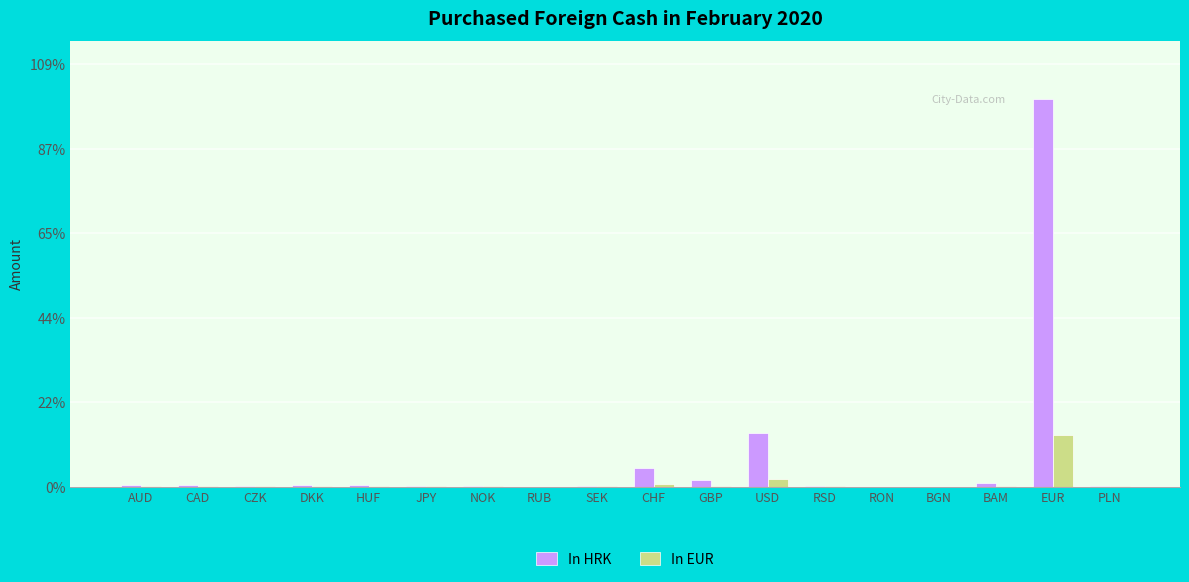

At which label does In HRK first exceed 2869526?

AUD